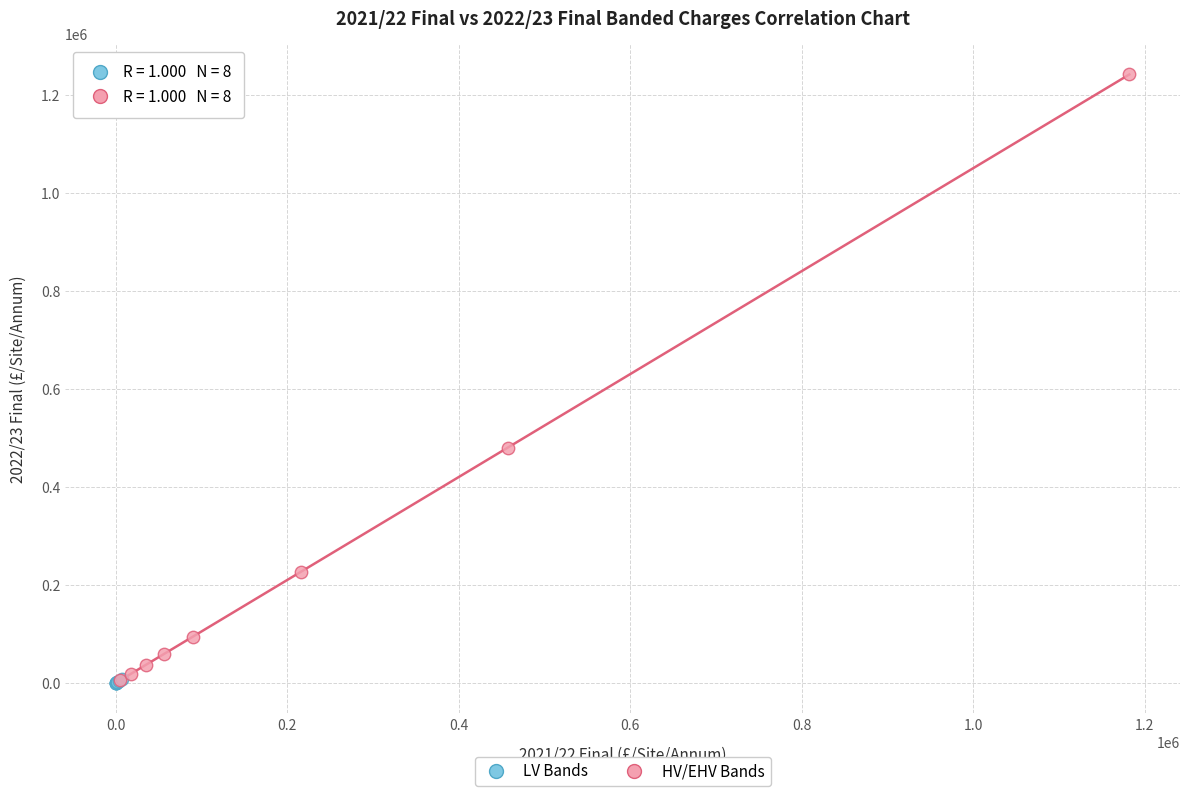

Which series has the largest Y range (max minus min)?

HV/EHV Bands